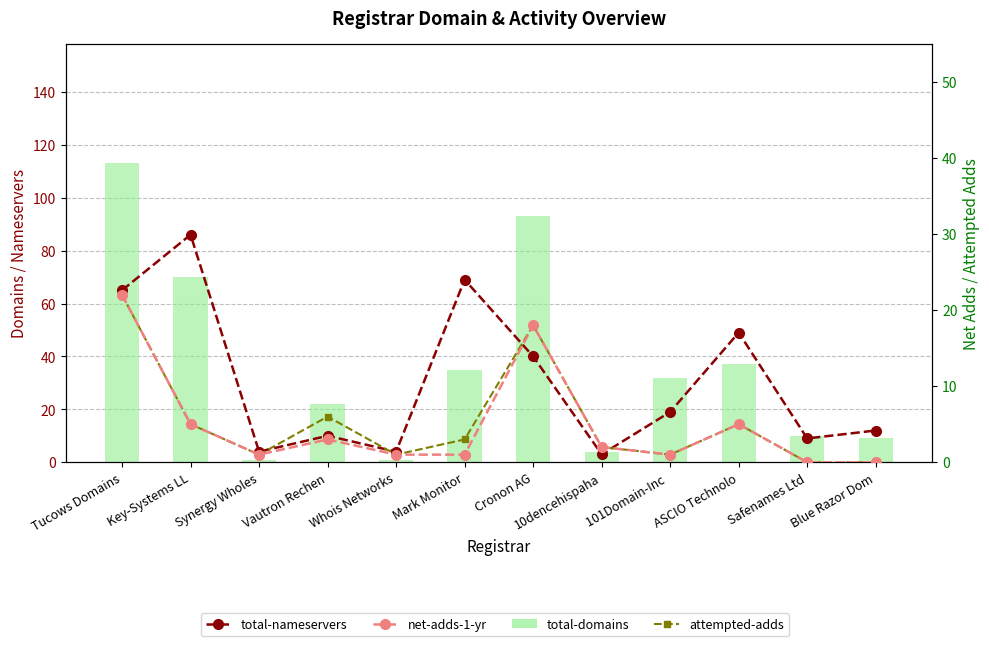

Between ASCIO Technolo and Blue Razor Dom, which is larger?

ASCIO Technolo